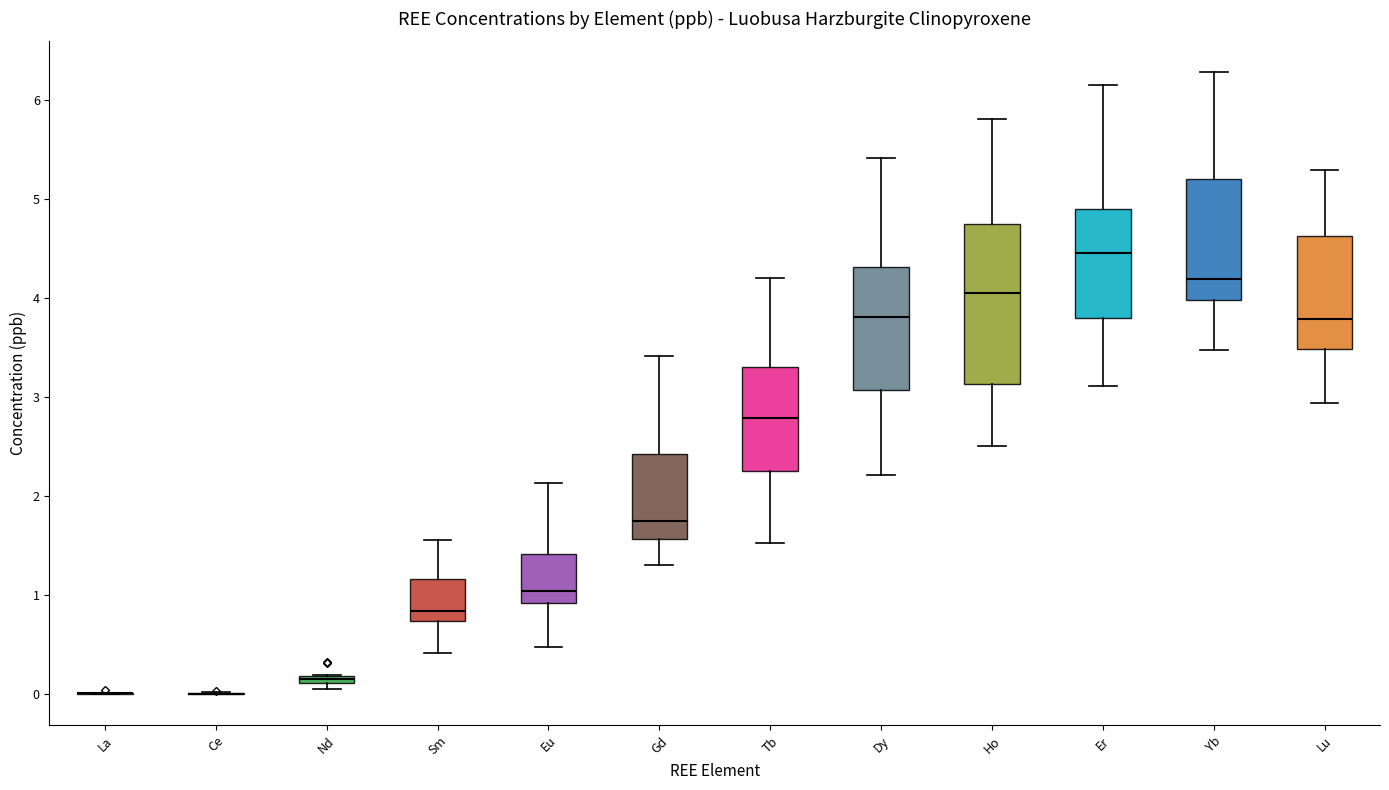

Which box is the tallest, from its lower edge to its upper edge?

Ho